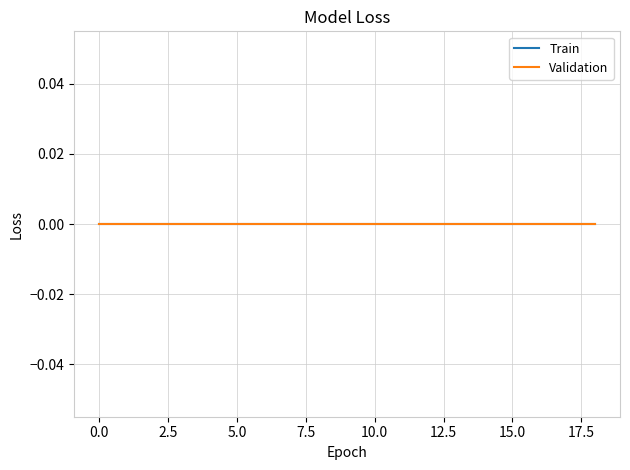

True or false: Validation has more than 1 interior local peaks.

False